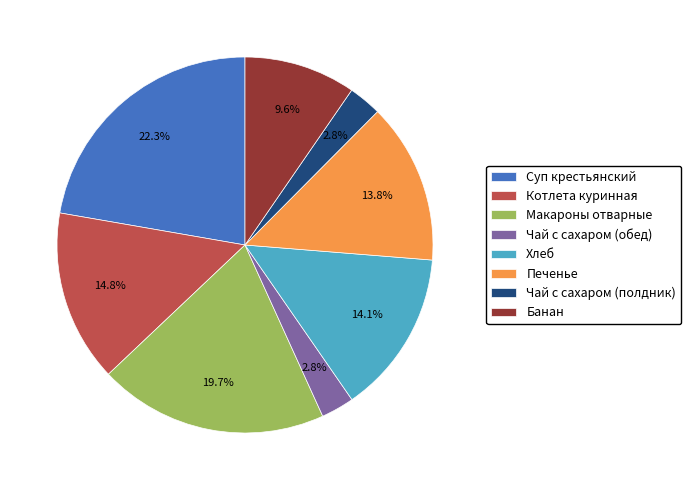

What percentage do Хлеб and Печенье together represent?

27.9%